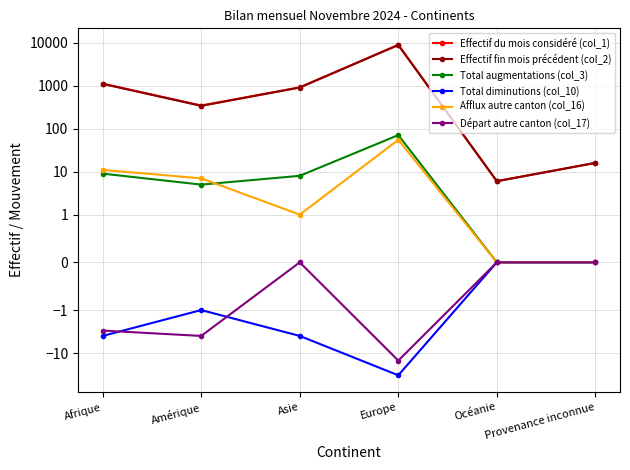

Which label corresponds to the largest value in the chart?

Europe